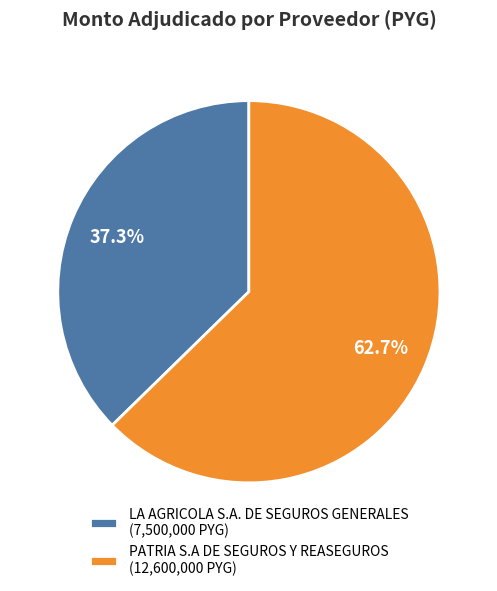

Combined, do LA AGRICOLA S.A. DE SEGUROS GENERALES and PATRIA S.A DE SEGUROS Y REASEGUROS account for over 50%?

Yes